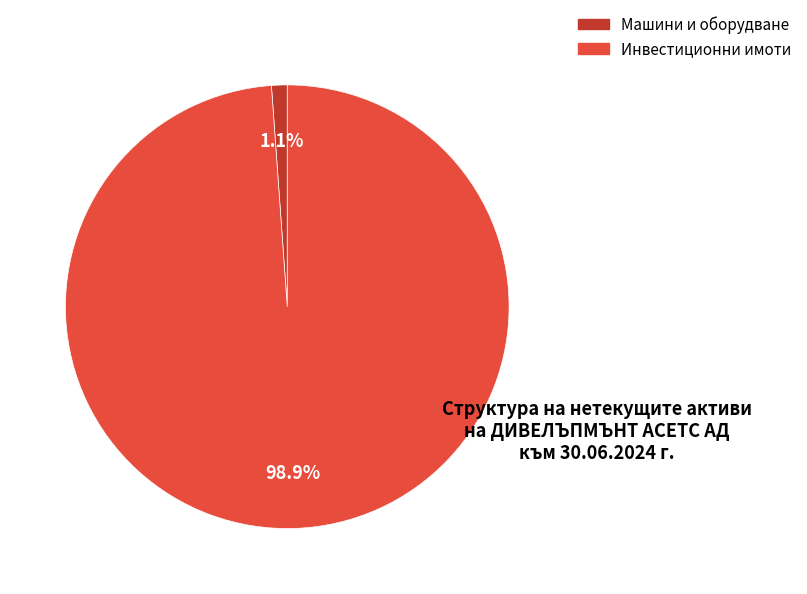

Does any single category account for the majority?

Yes